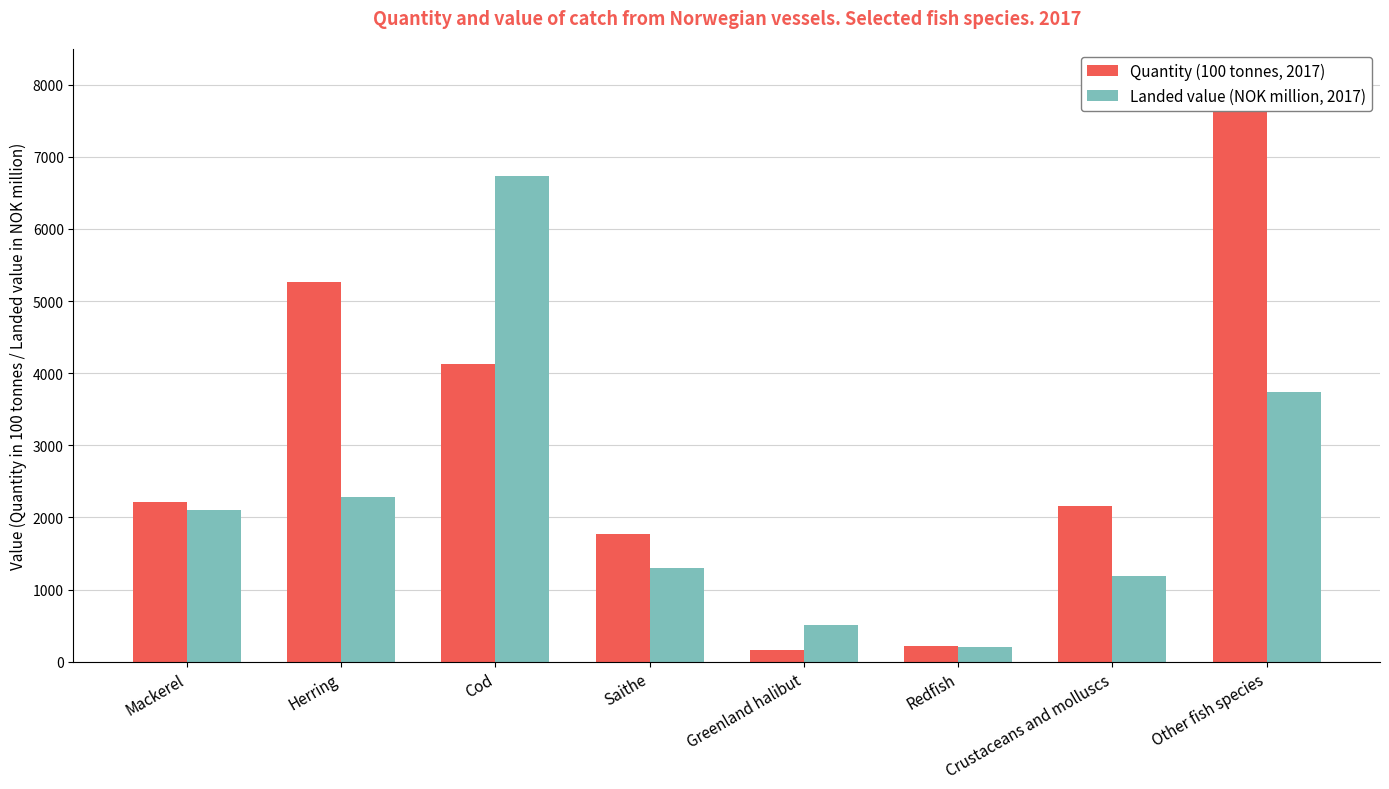

What is the difference between the maximum and minimum values in the Quantity (100 tonnes, 2017) series?

7921.6